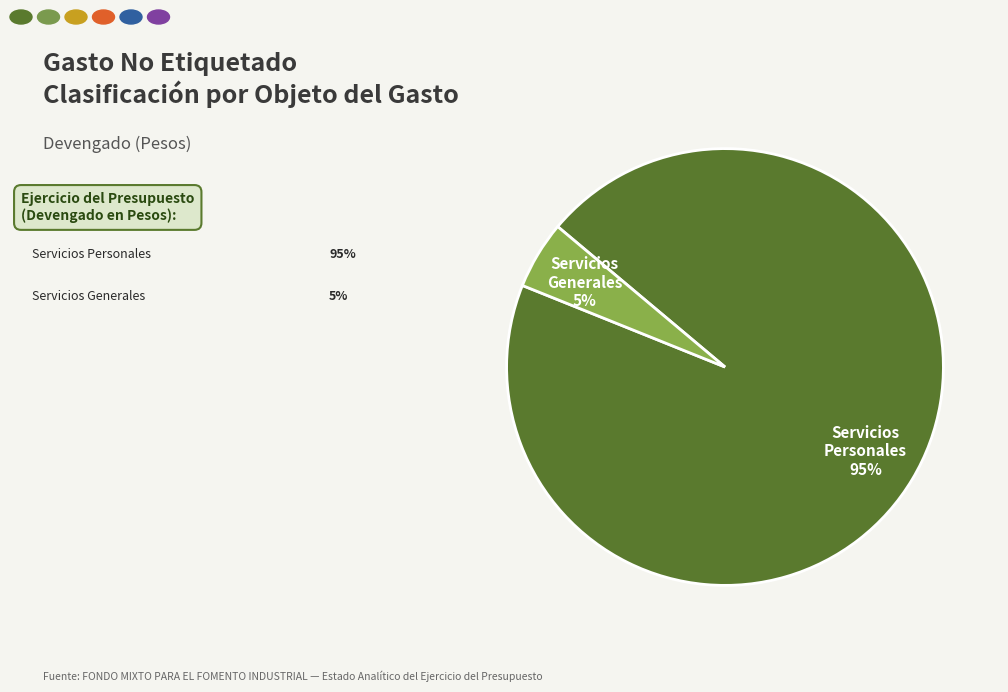

Does any single category account for the majority?

Yes